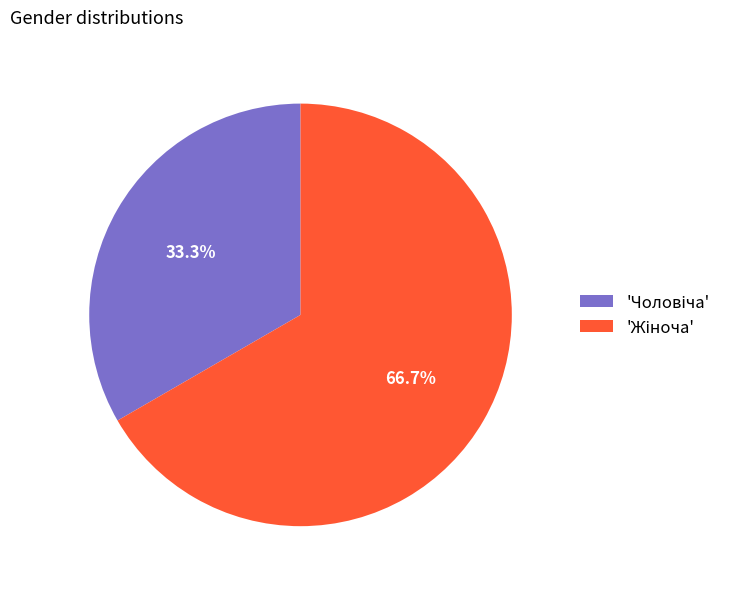

Does any single category account for the majority?

Yes